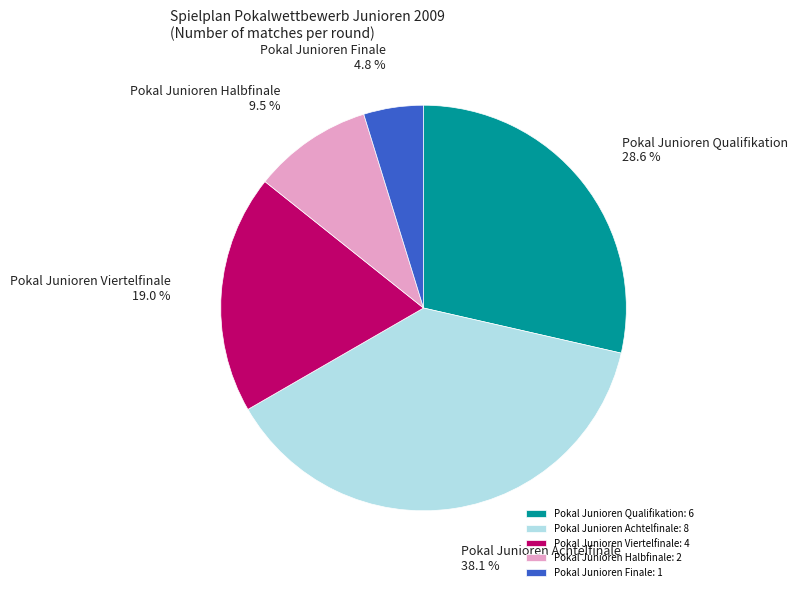

What is the smallest slice in the pie chart?

Pokal Junioren Finale